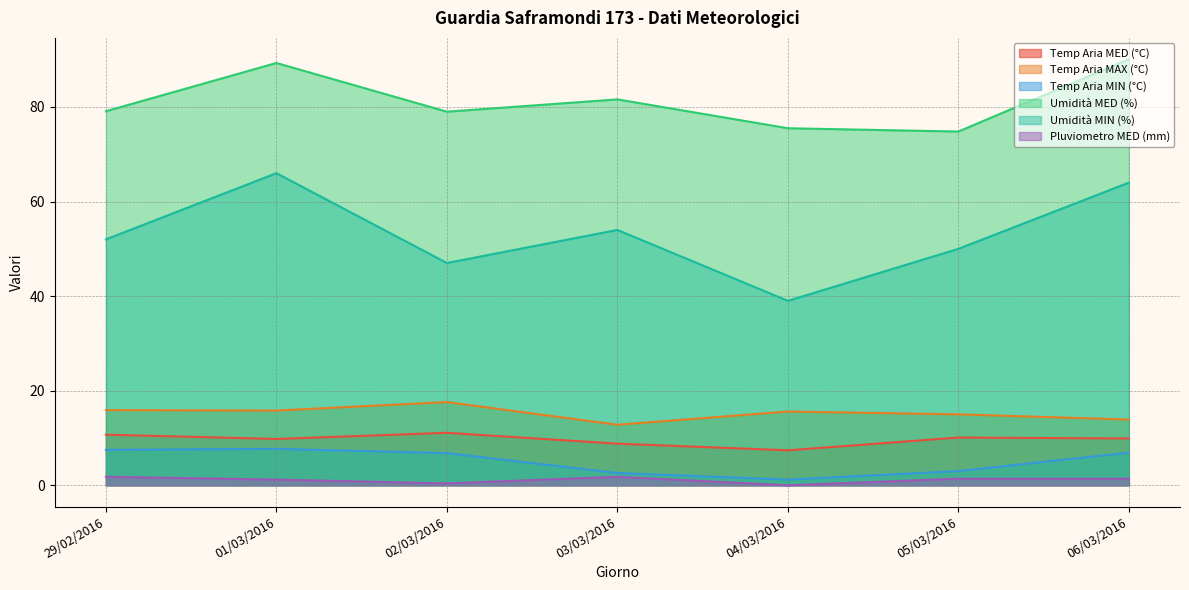

What is the difference between the second highest and second lowest values in the Temp Aria MIN (°C) series?

4.9